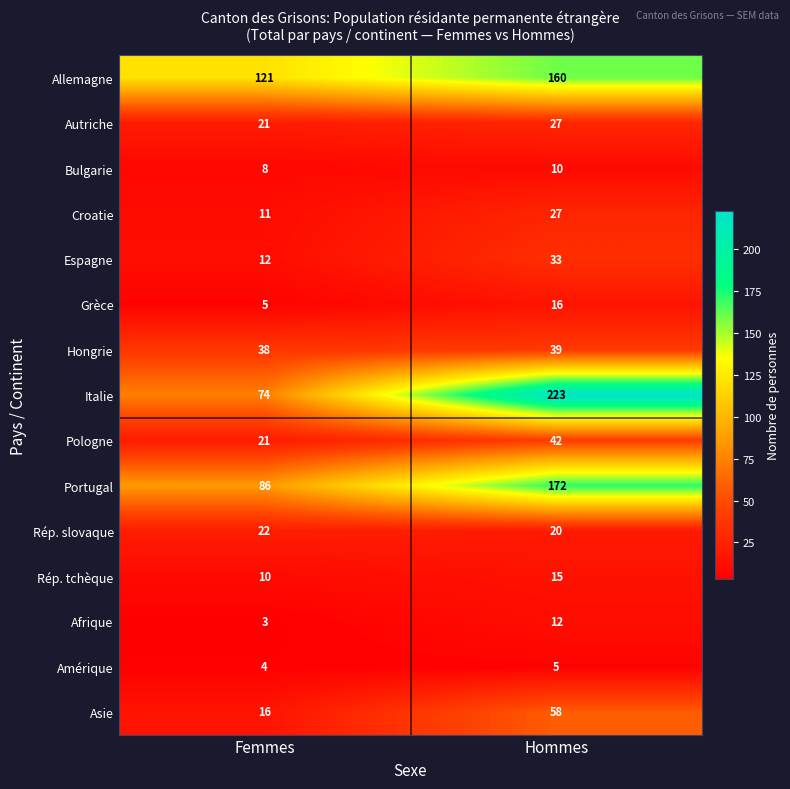

What is the total value across all series at Femmes?

452